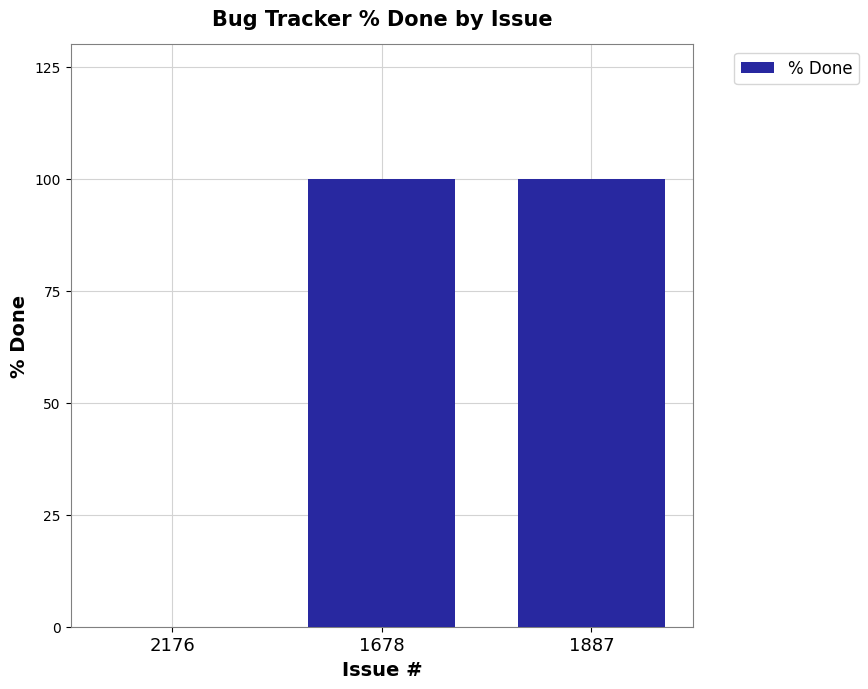

The value at 1678 is 164. True or false?

False